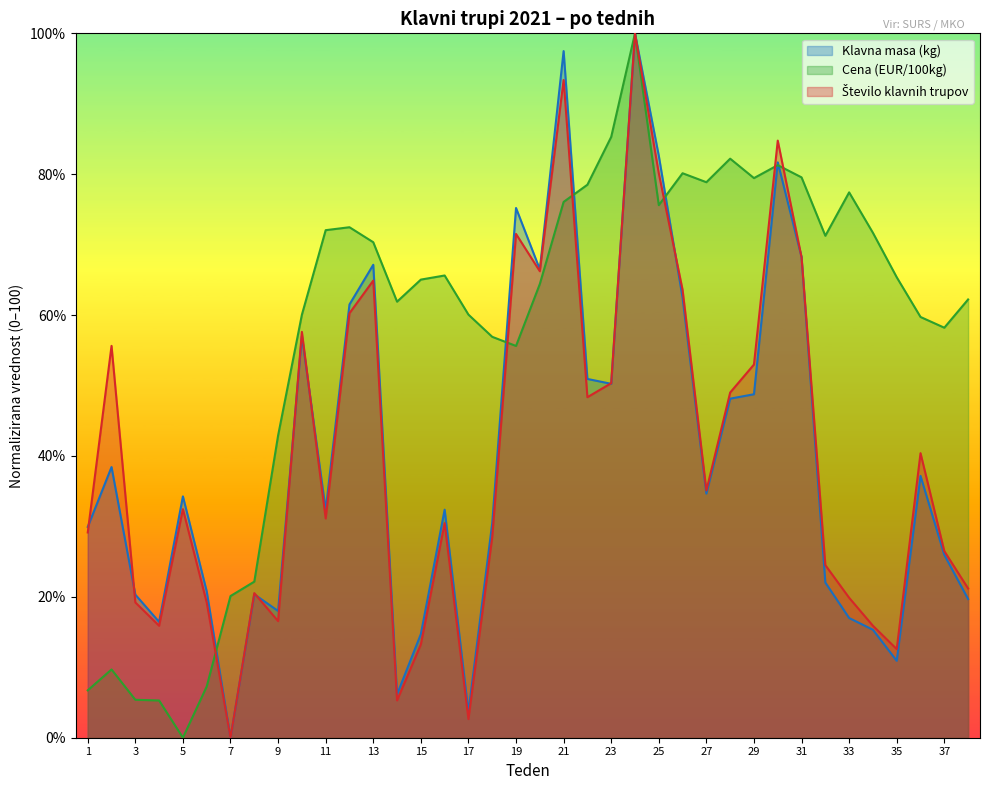

The value of Število klavnih trupov at 10 is 31.1. True or false?

False